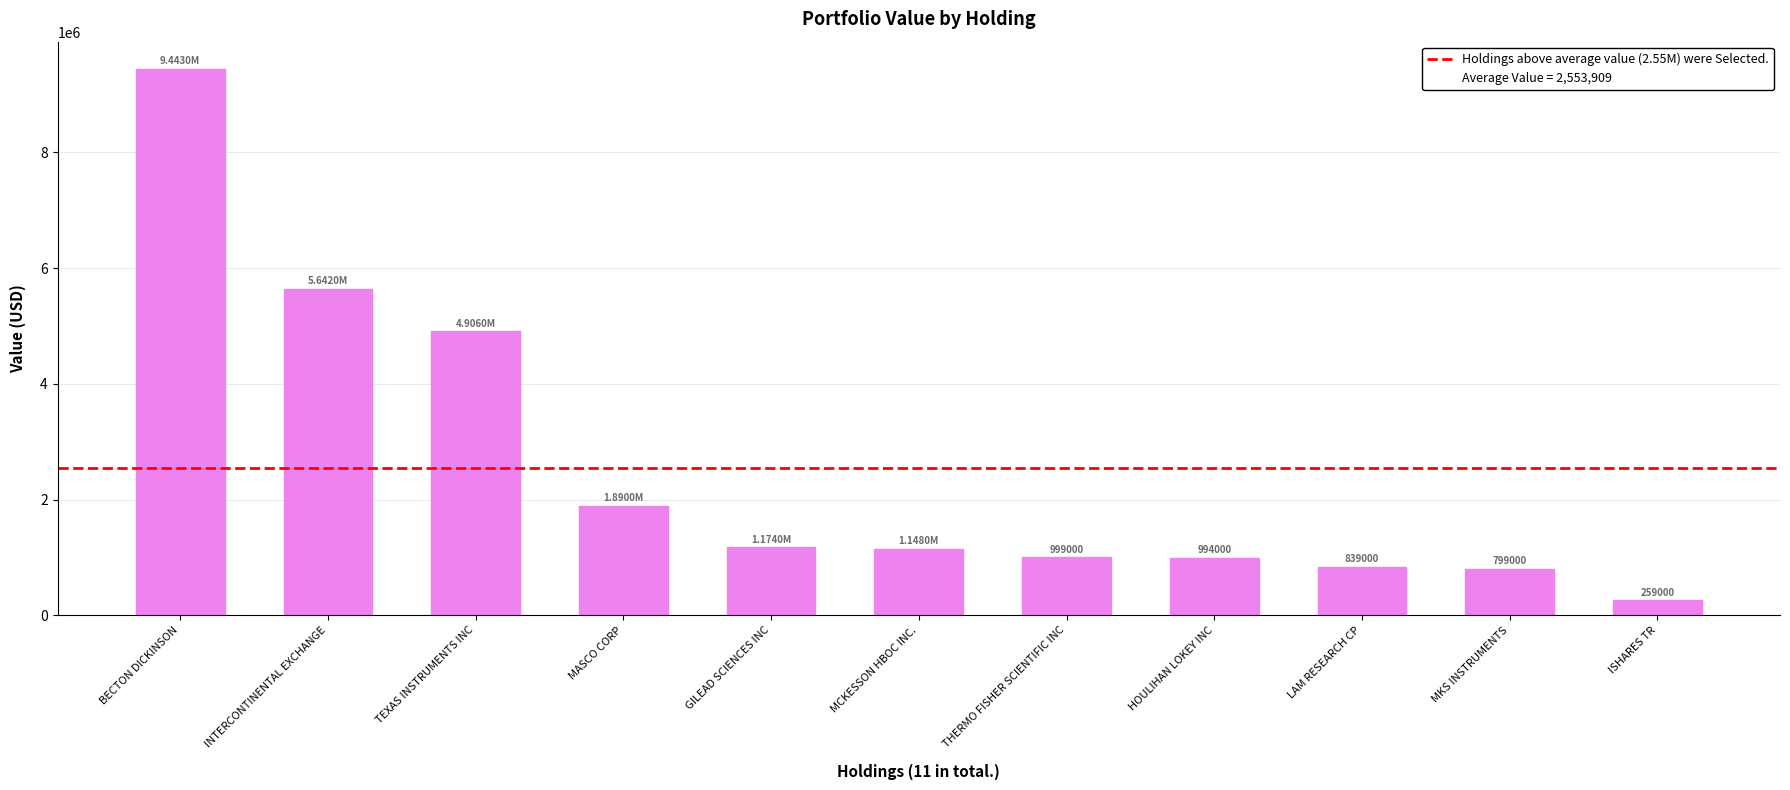

What is the label of the 3rd bar from the left?

TEXAS INSTRUMENTS INC